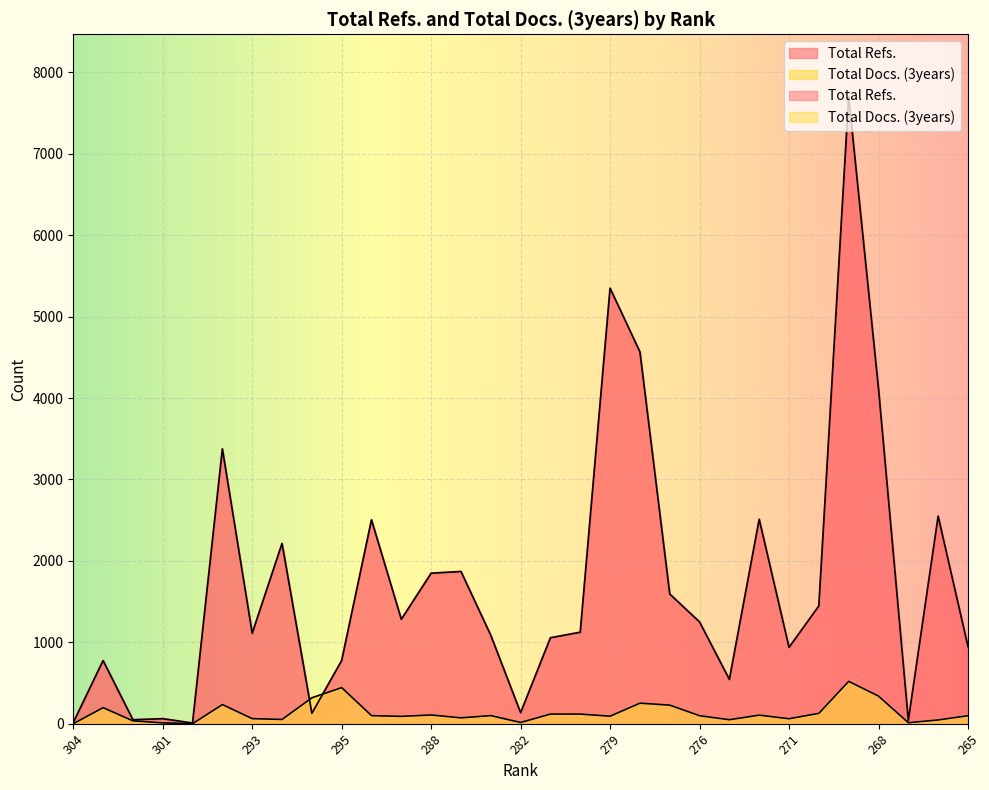

Rank the series by their maximum value, from lowest to highest.

Total Docs. (3years), Total Refs.